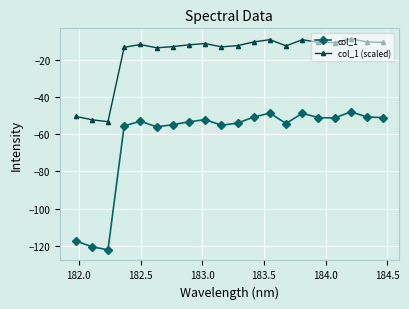

What is the value of the col_1 (scaled) point at the 7th from the left?

-12.9